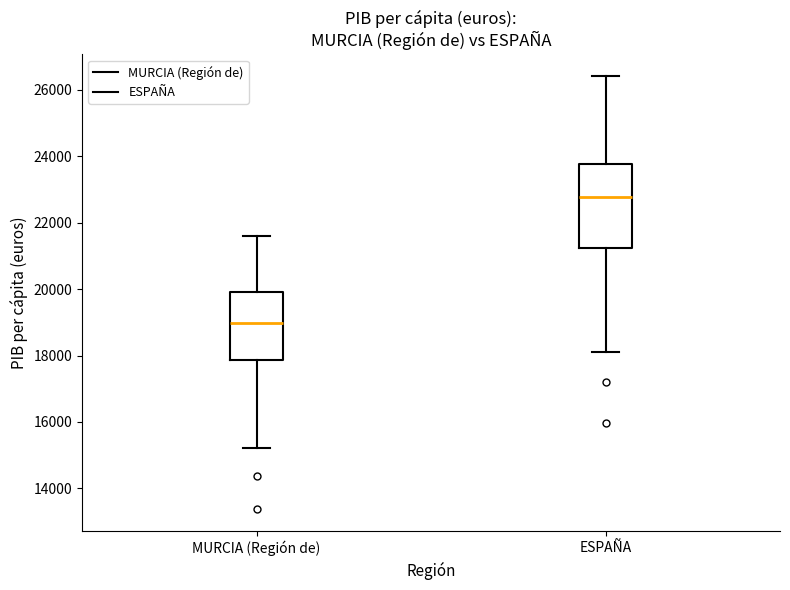

Which box is the tallest, from its lower edge to its upper edge?

ESPAÑA